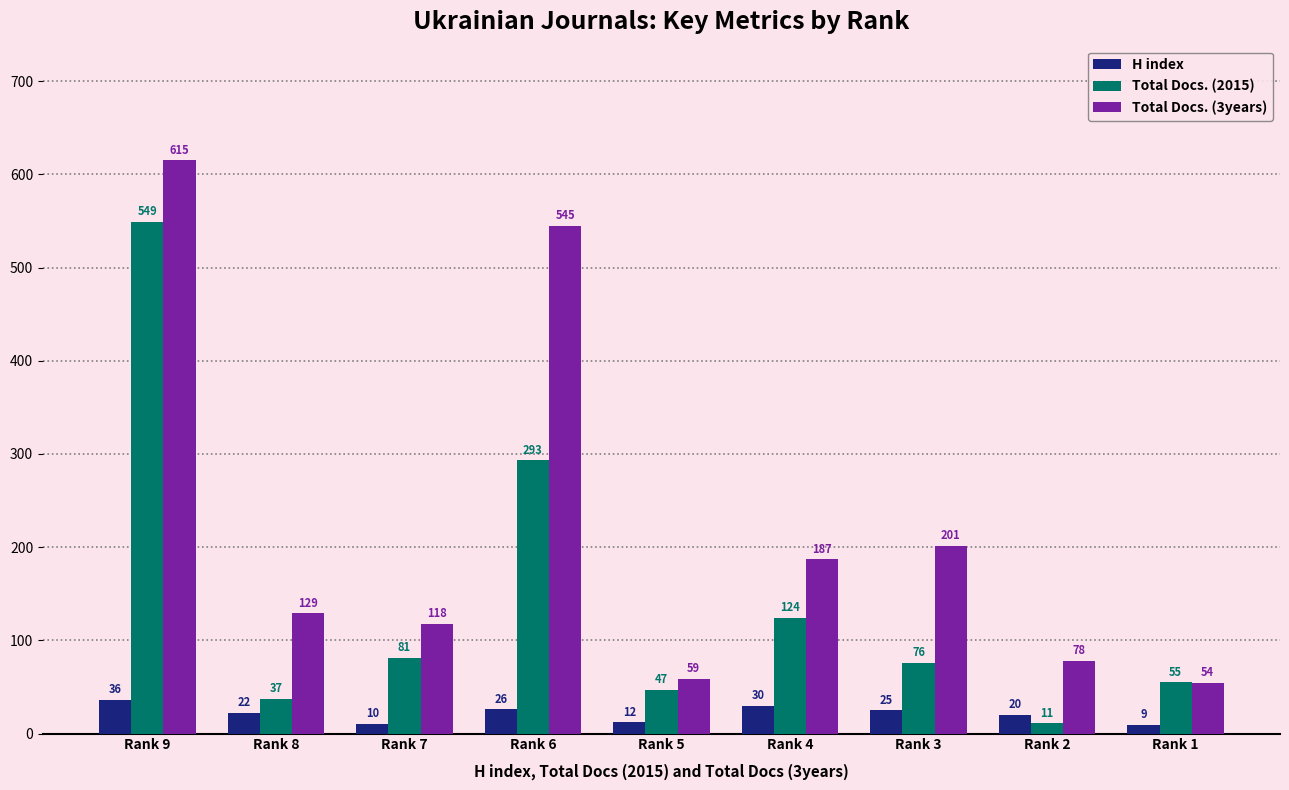

What is the average value of the Total Docs. (2015) series?

141